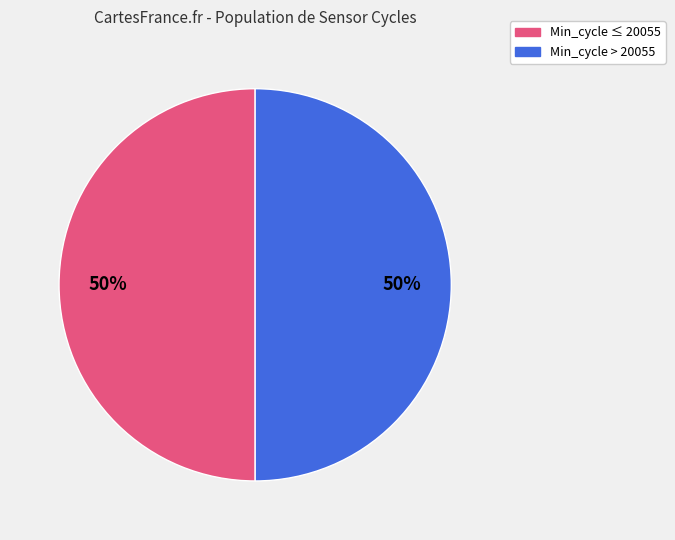

How many slices are in this pie chart?

2